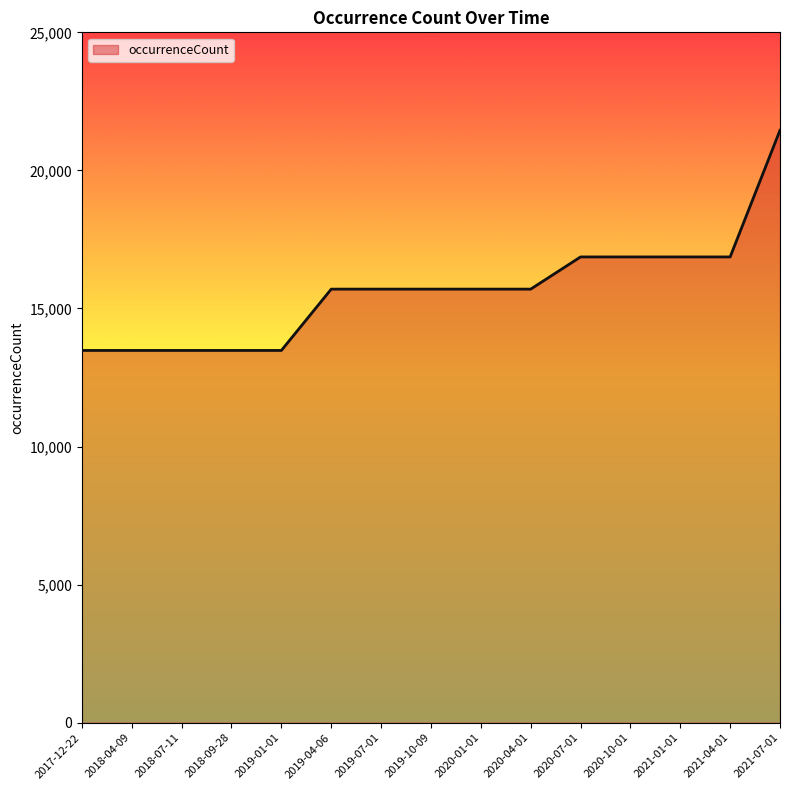

What is the change in value from 2017-12-22 to 2019-10-09?

+2220